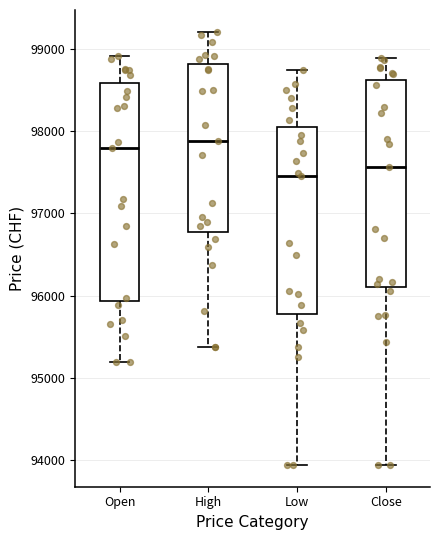

Reading left to right, transcribe this box plot: for each box, give where its median line is, the range the box spans, and where its two whiskers end, as read against the y-axis. The values are not printed on the chart, so give them approximately, as read against the axis.

Open: median 97800, box 95900 to 98600, whiskers 95200 to 98900
High: median 97900, box 96800 to 98800, whiskers 95400 to 99200
Low: median 97500, box 95800 to 98000, whiskers 93900 to 98700
Close: median 97600, box 96100 to 98600, whiskers 93900 to 98900